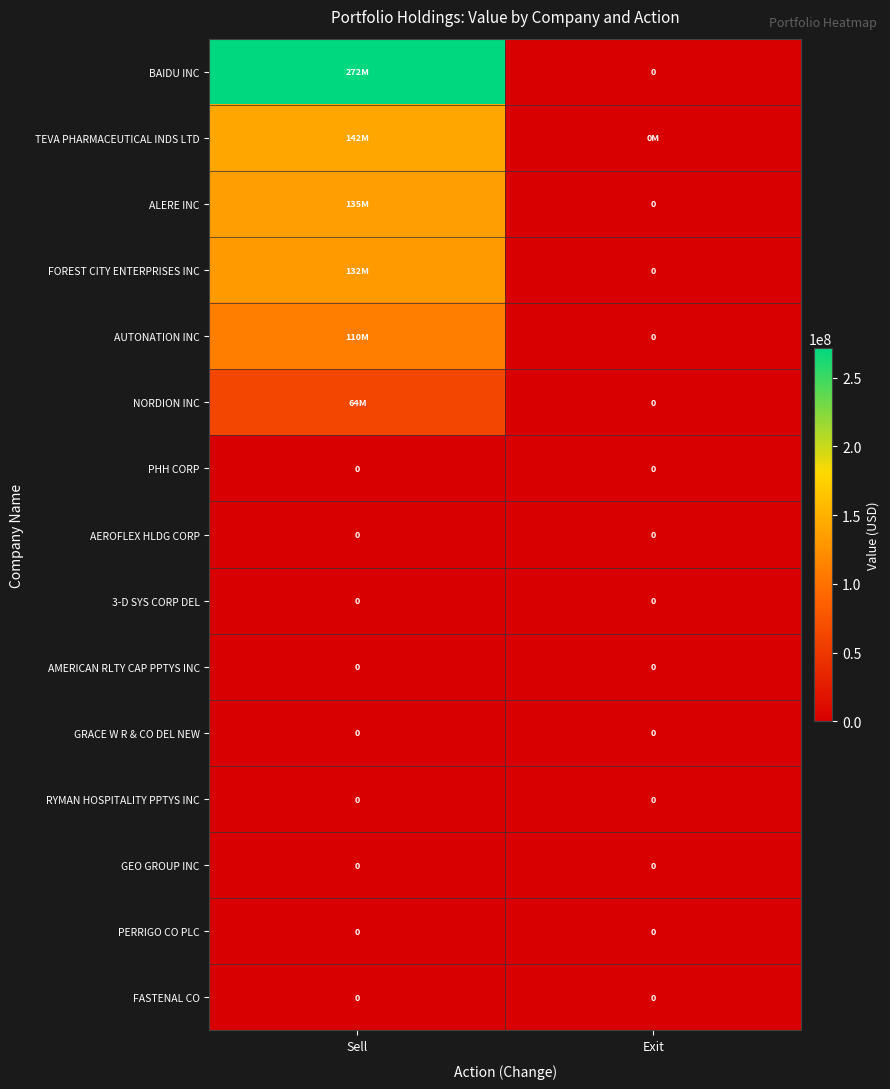

How many distinct data groups are displayed?

15